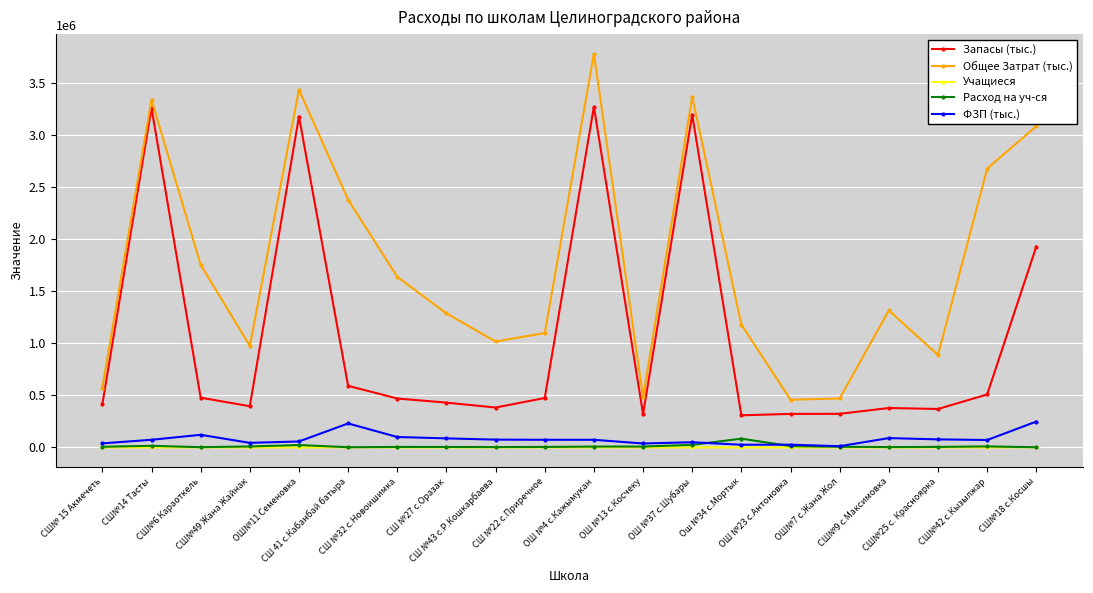

Which series has the largest range (max minus min)?

Общее Затрат (тыс.)